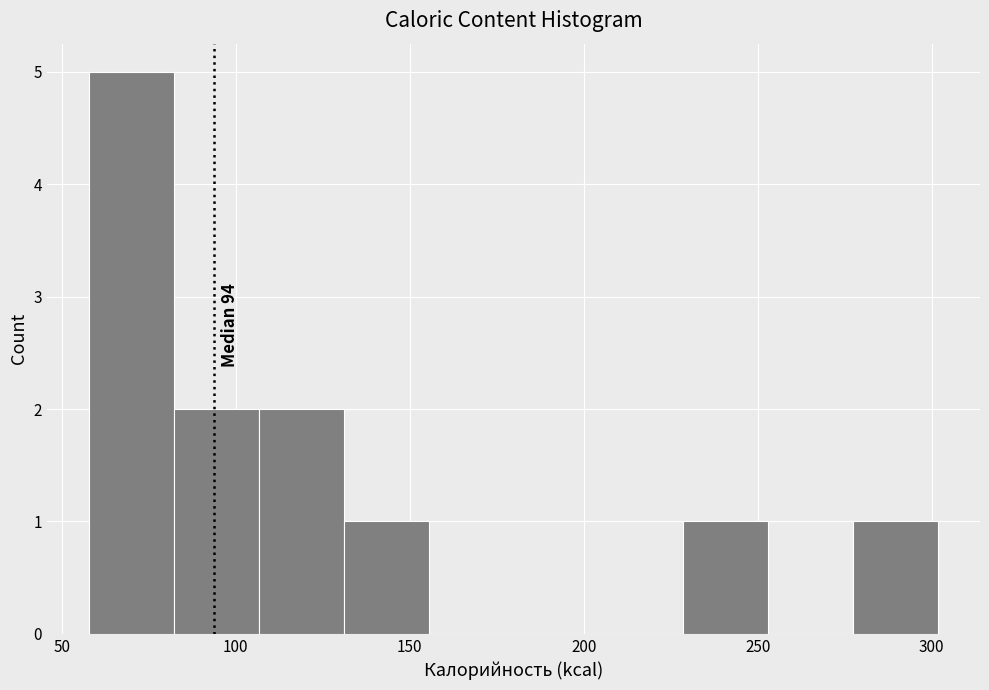

Over which range of the x-axis is the bar tallest?

60 to 80